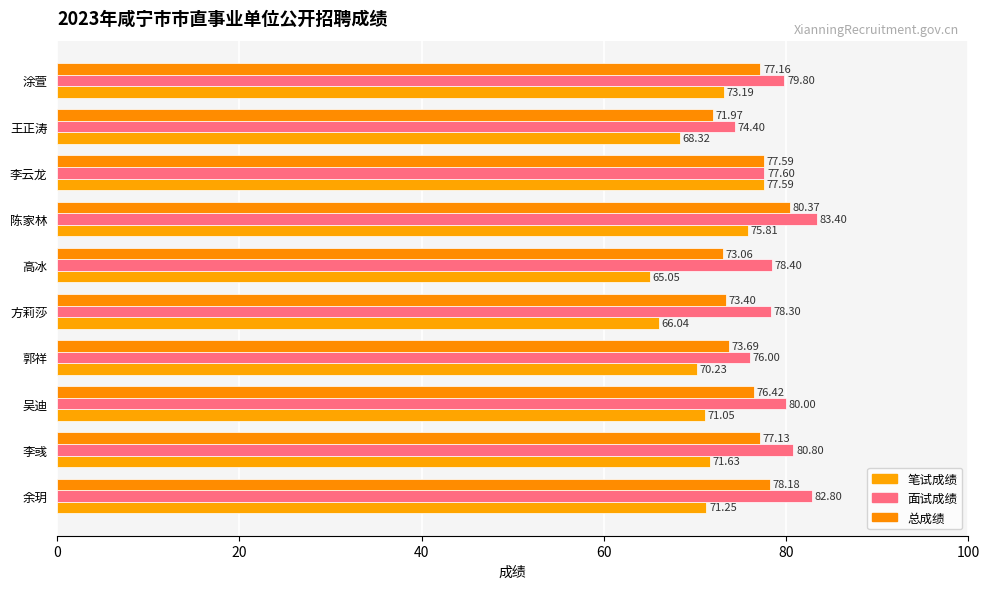

List the series in order of their peak value, lowest first.

笔试成绩, 总成绩, 面试成绩